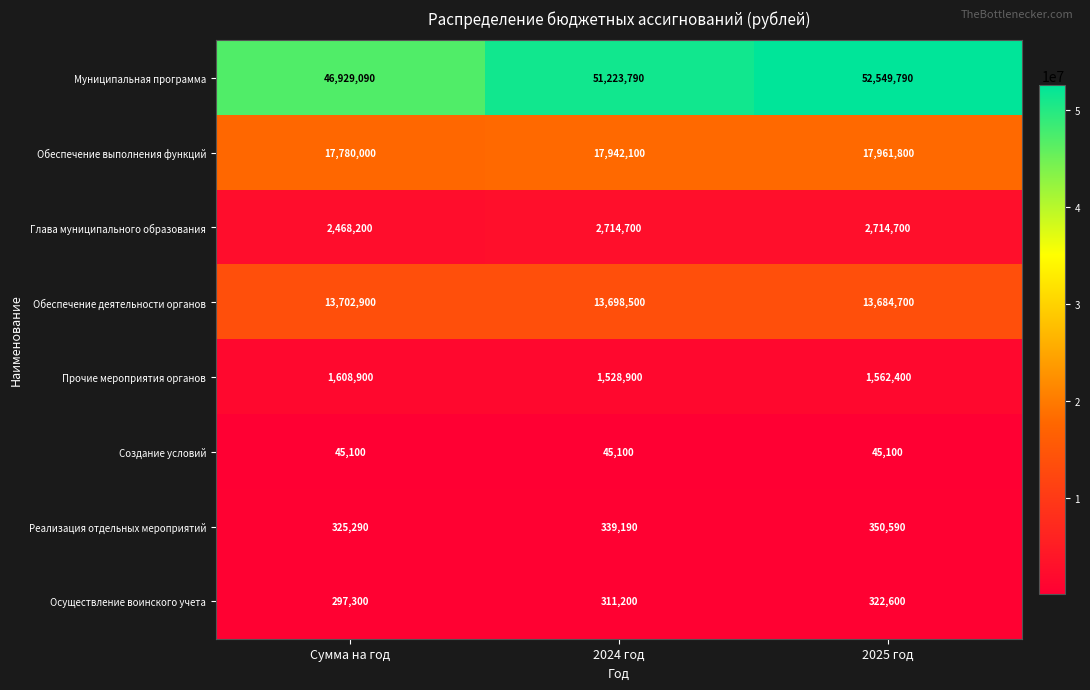

Which series has the largest total across all categories?

Муниципальная программа